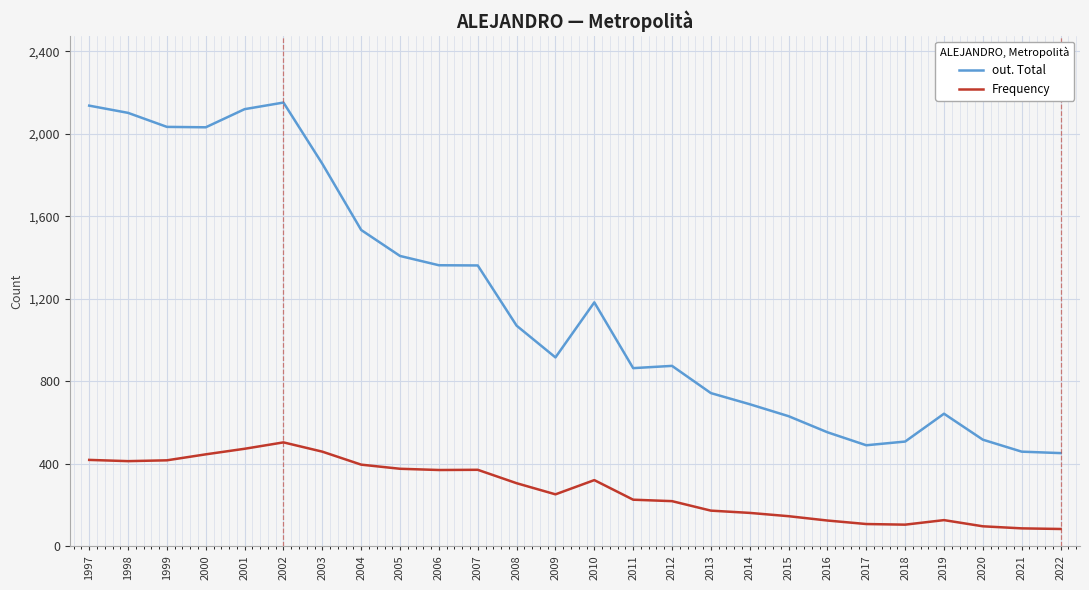

What is the difference between the maximum and minimum values in the Frequency series?

420